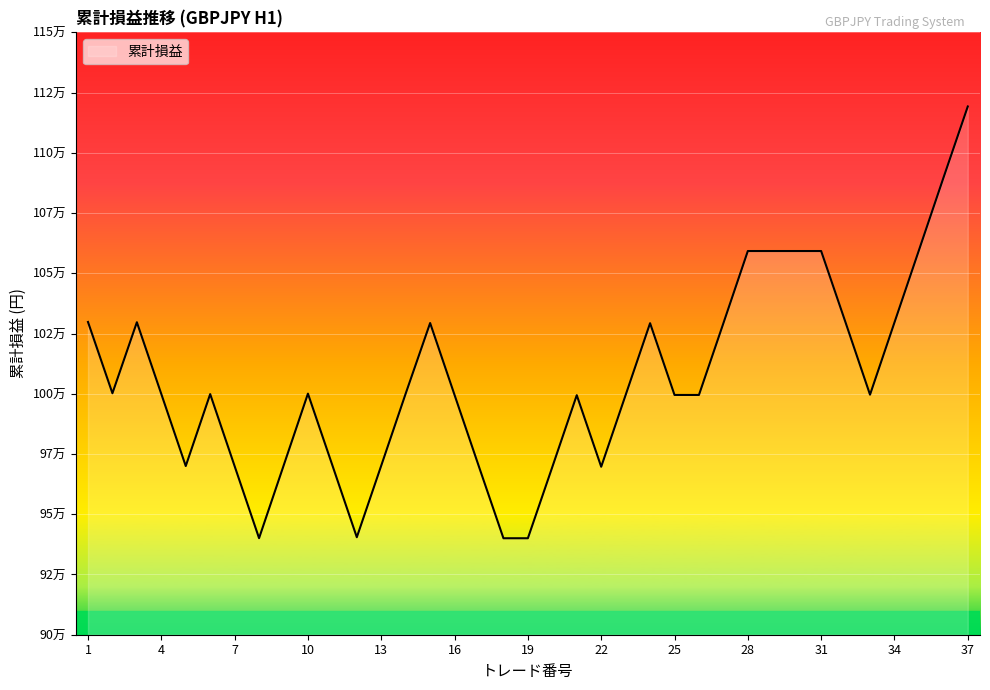

Where does the data first go above 999865?

1